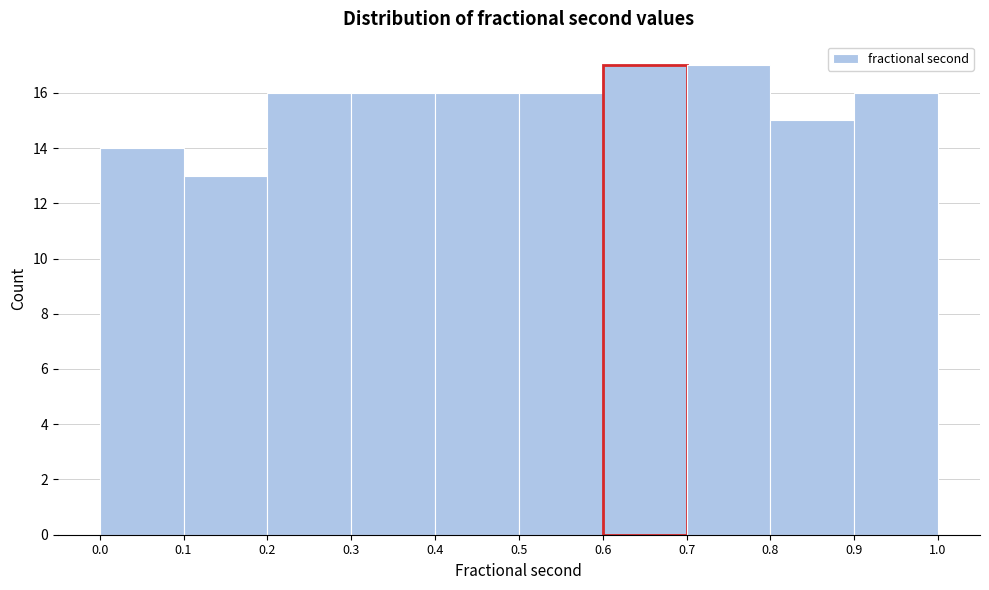

Reading left to right, transcribe this chart: for each bar, give the range it covers on the x-axis and its height. The values are not printed on the chart, so give them approximately, as read against the axis.

0.0 to 0.1: 14
0.1 to 0.2: 13
0.2 to 0.3: 16
0.3 to 0.4: 16
0.4 to 0.5: 16
0.5 to 0.6: 16
0.6 to 0.7: 17
0.7 to 0.8: 17
0.8 to 0.9: 15
0.9 to 1.0: 16